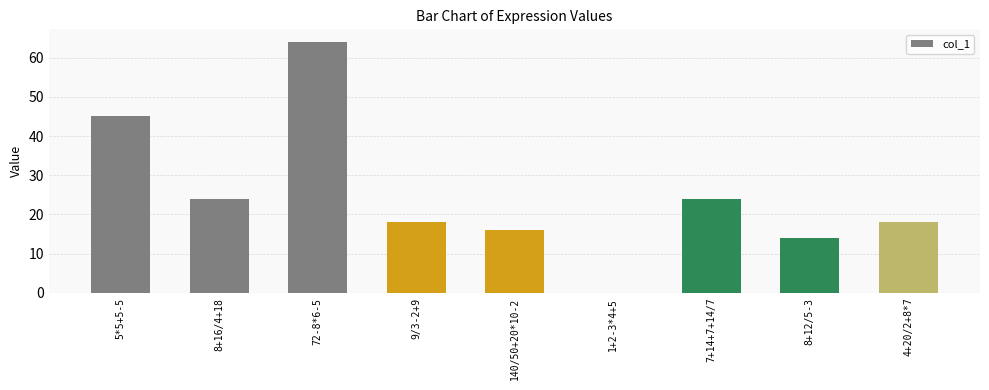

Is it true that the value at 4+20/2+8*7 is 25?

False